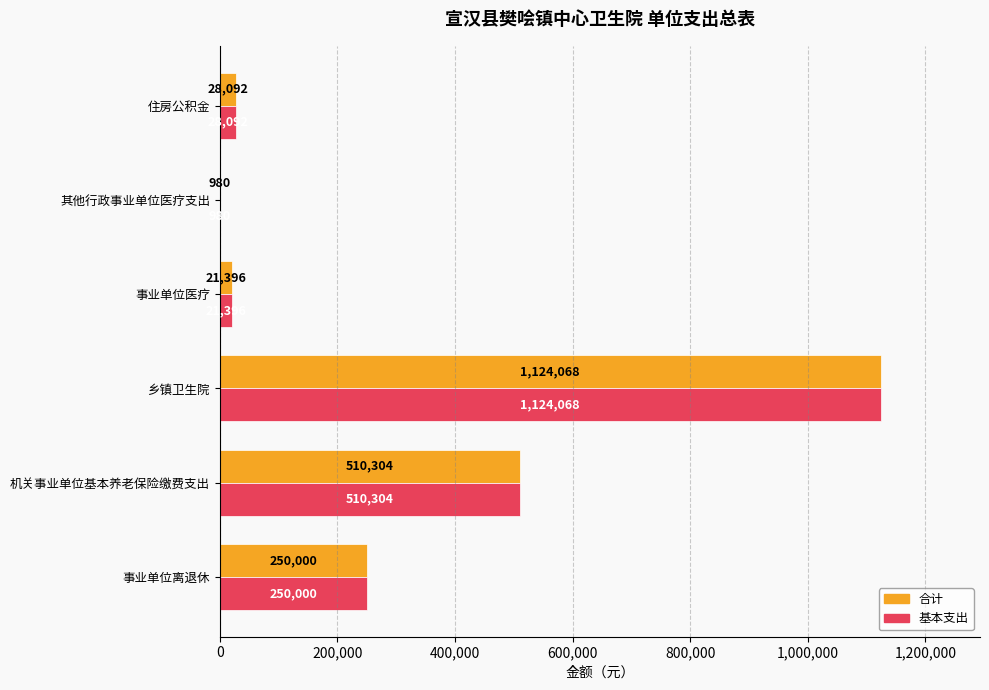

Where is 基本支出 nearest to the value 562524?

机关事业单位基本养老保险缴费支出